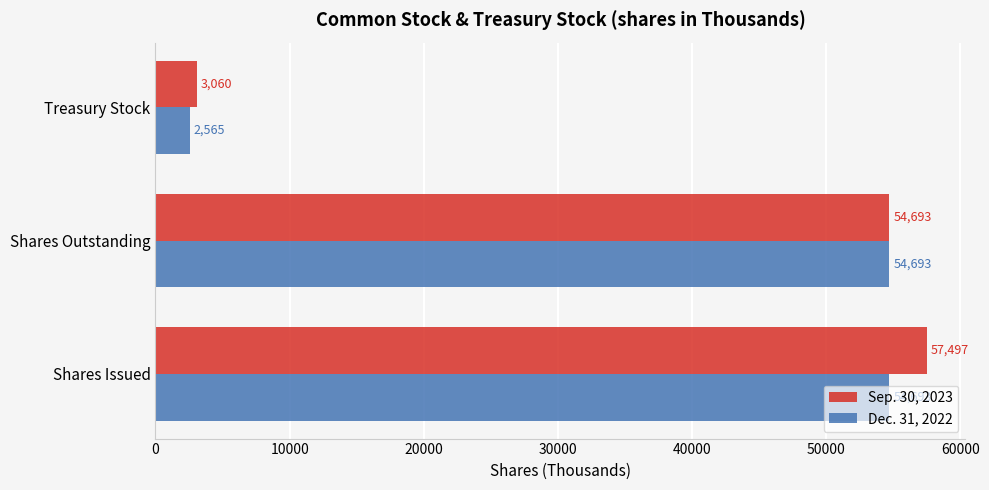

Rank the series by their maximum value, from lowest to highest.

Dec. 31, 2022, Sep. 30, 2023